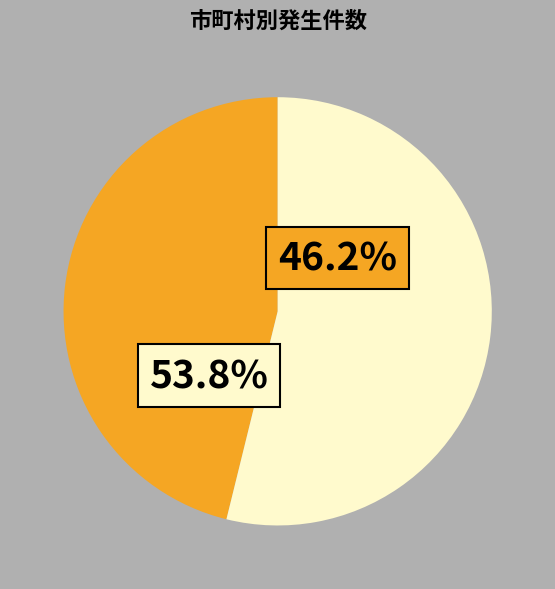

Is it true that 岩美町 is 15% of the pie?

False